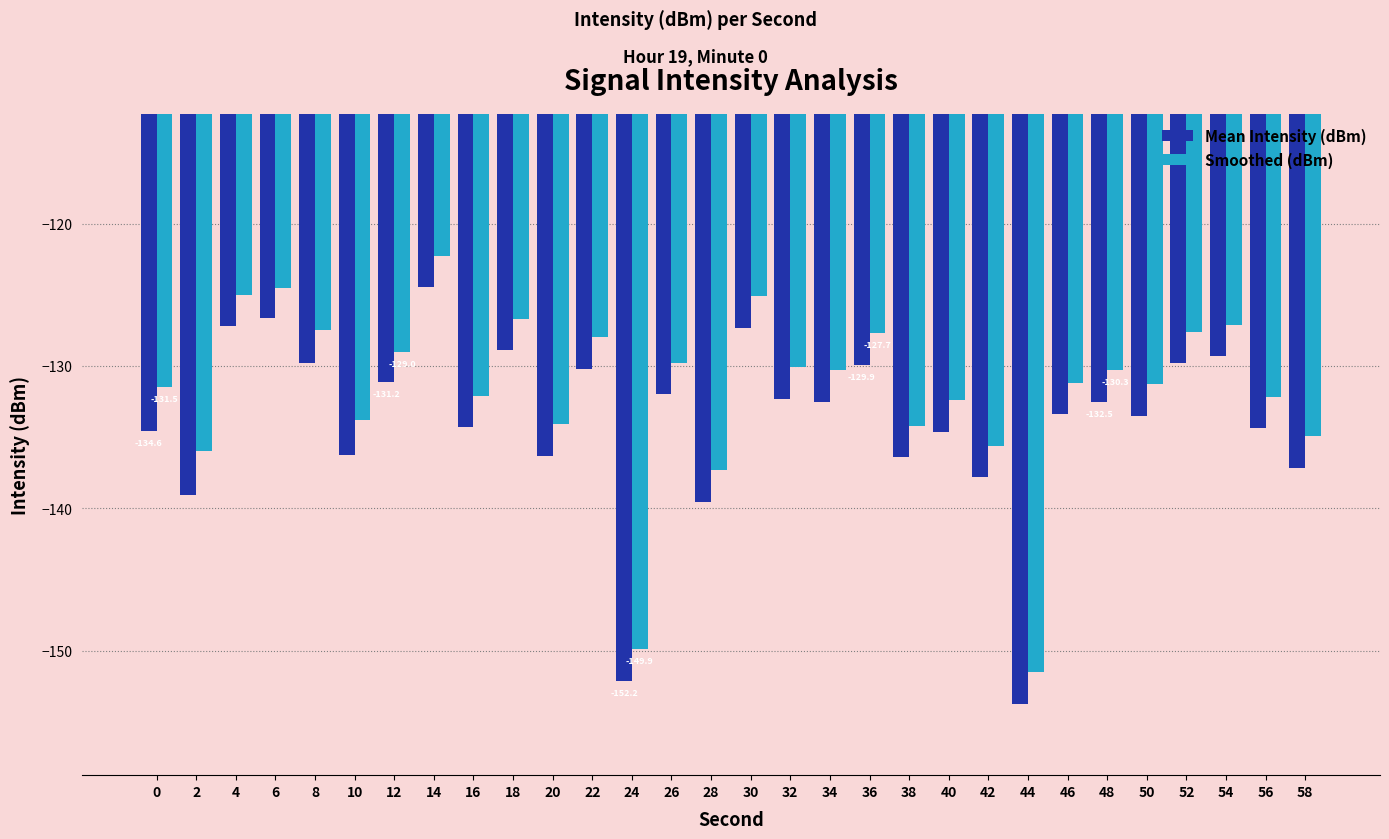

How many bars are there in total?

60